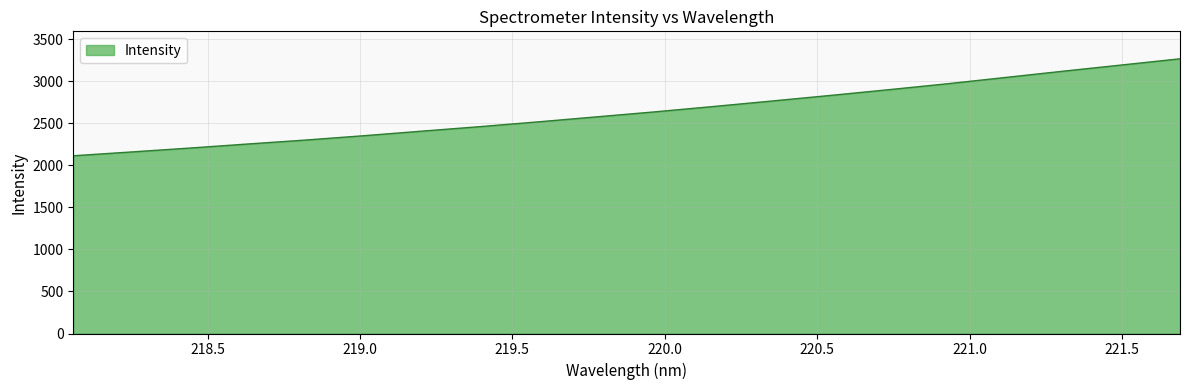

What is the minimum value shown in the chart?

2114.6